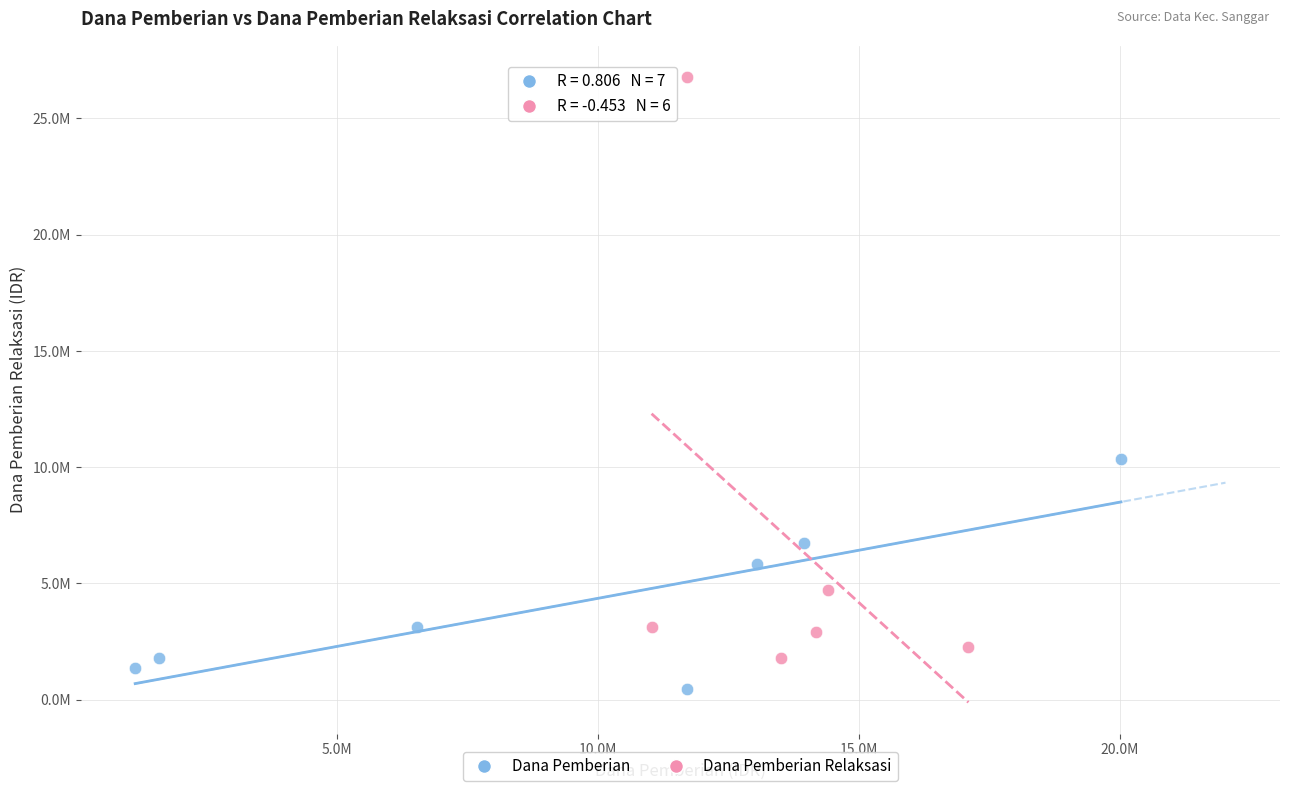

What are all the series names shown in the legend?

Dana Pemberian, Dana Pemberian Relaksasi